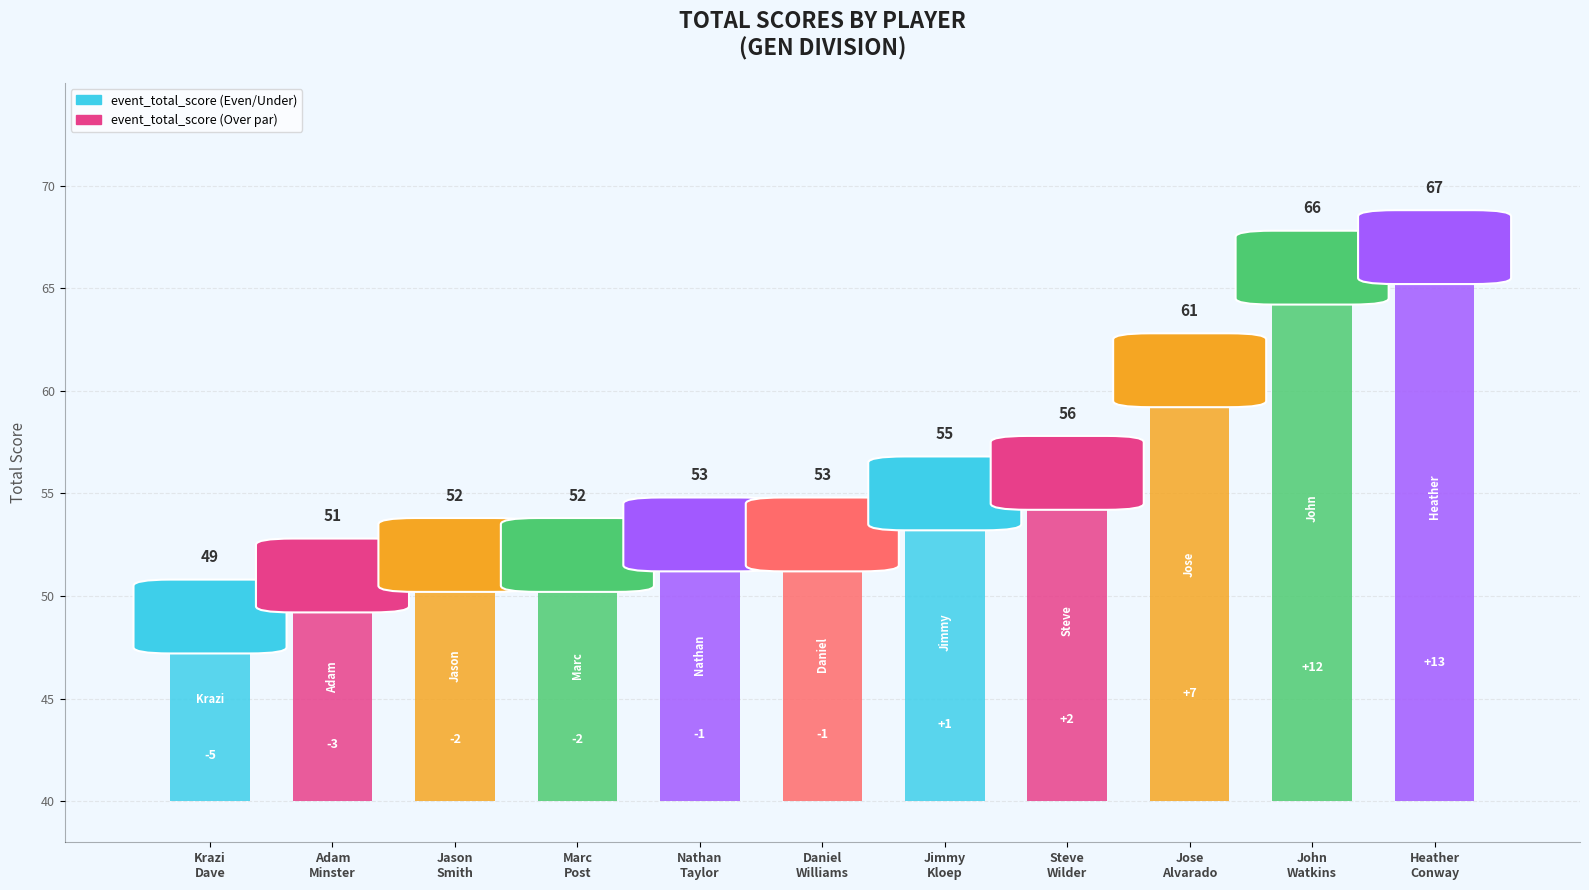

What is the highest value of the event_total_score series?

67